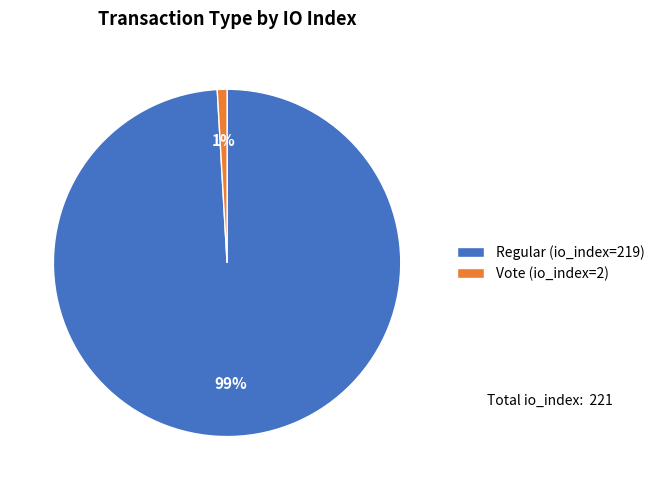

Does any single category account for the majority?

Yes